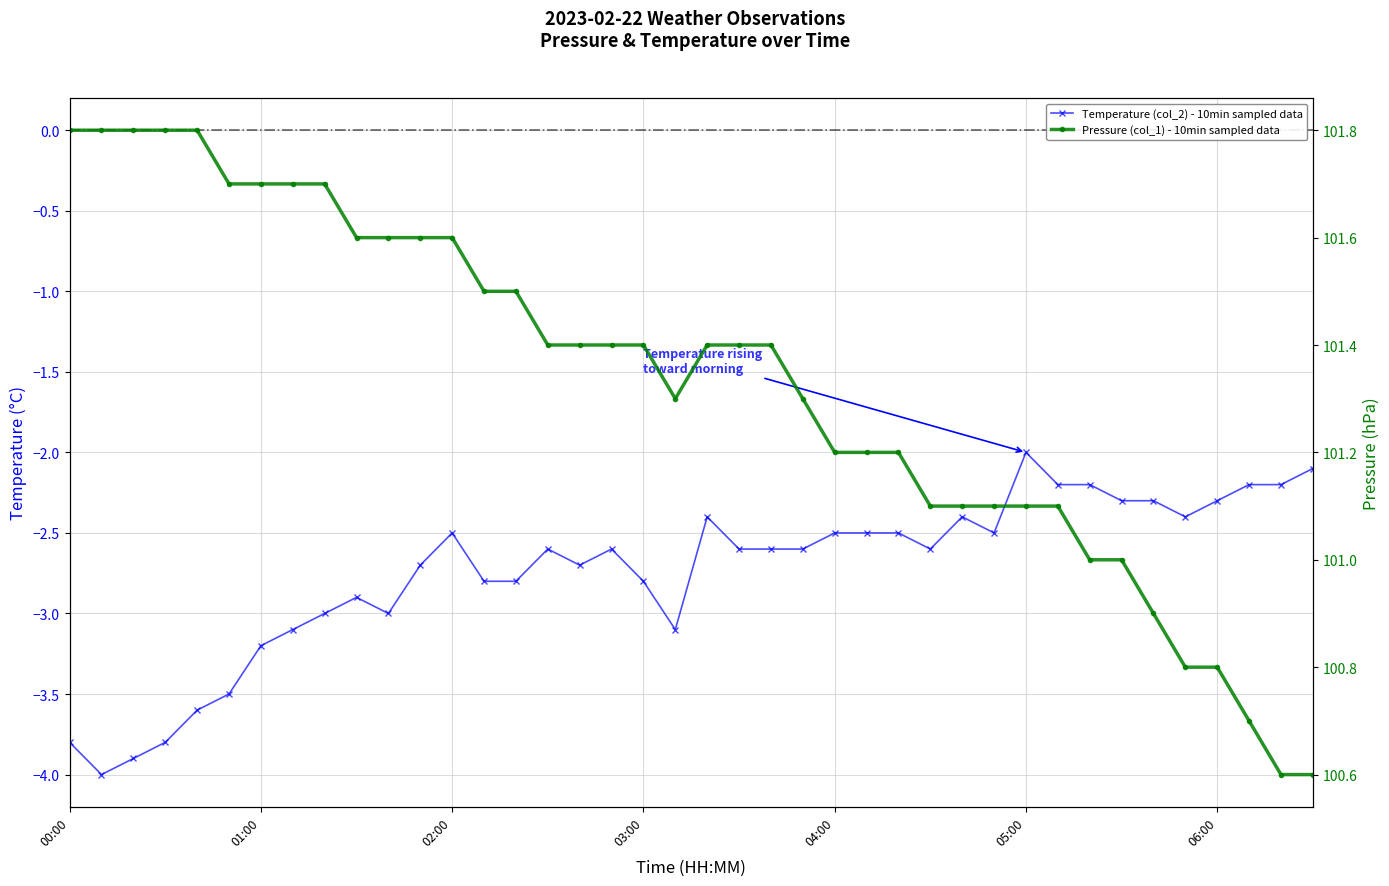

Which has a higher value, 05:40 or 01:40?

05:40